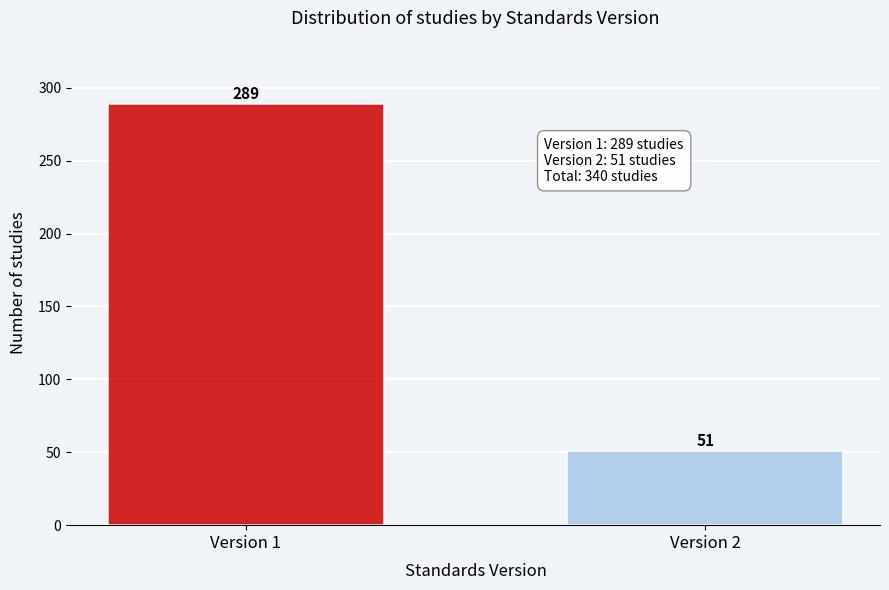

Reading right to left, extract all data points from this chart.

51	289